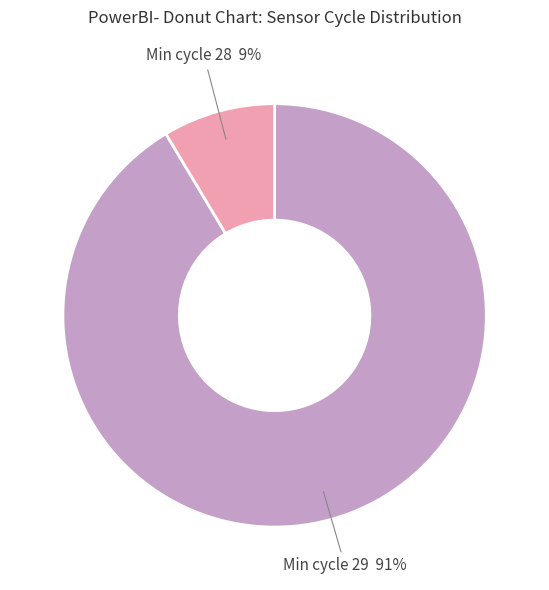

Is there a majority slice in this chart?

Yes